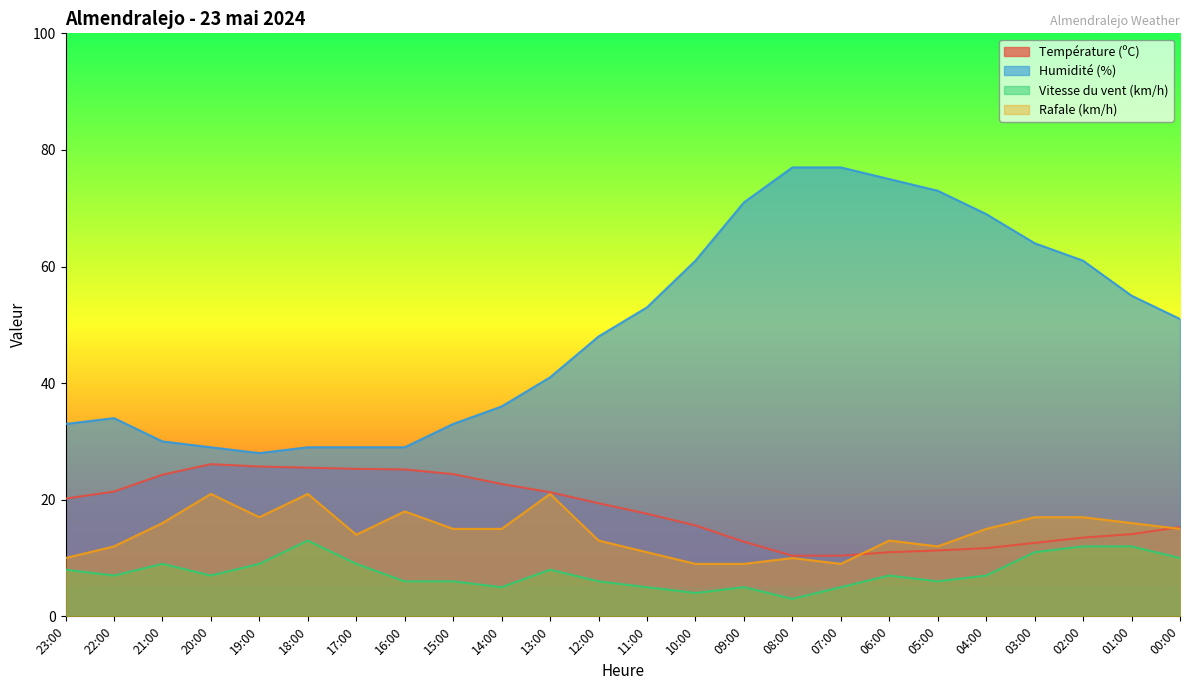

What is the value of the Vitesse du vent (km/h) point at the 1st from the left?

8.0